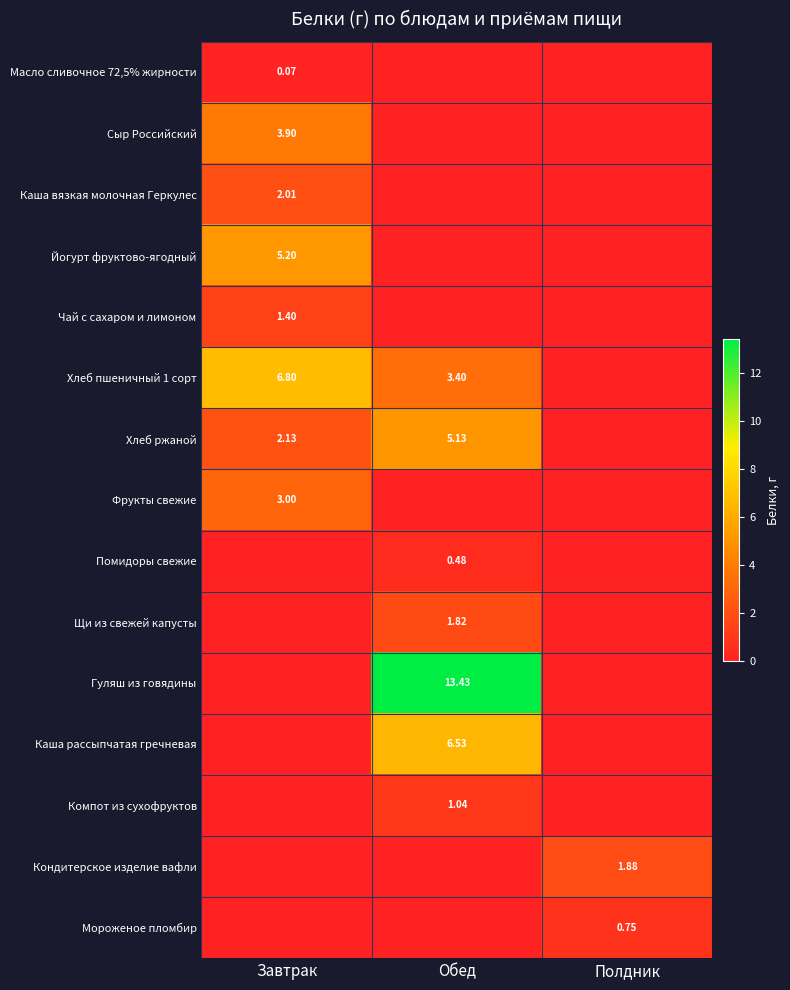

Which series has the widest spread of values?

Гуляш из говядины